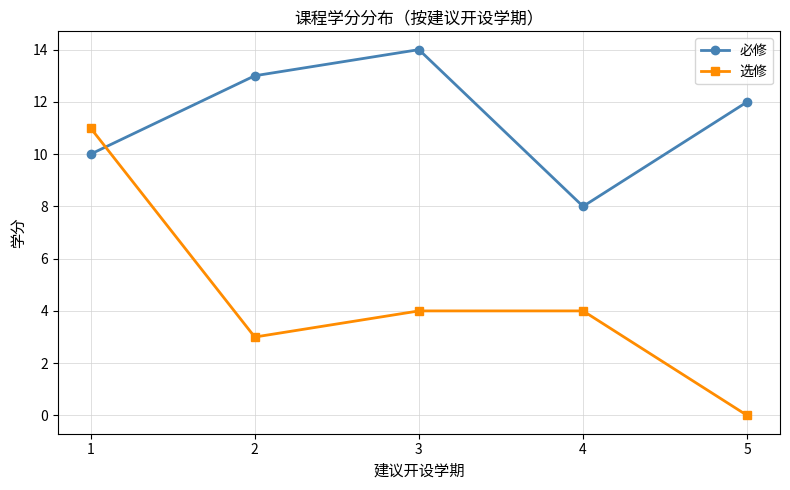

What is the greatest value displayed?

14